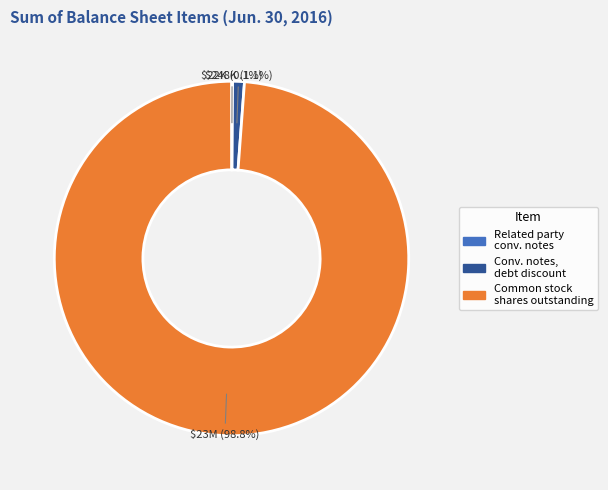

Does any single category account for the majority?

Yes